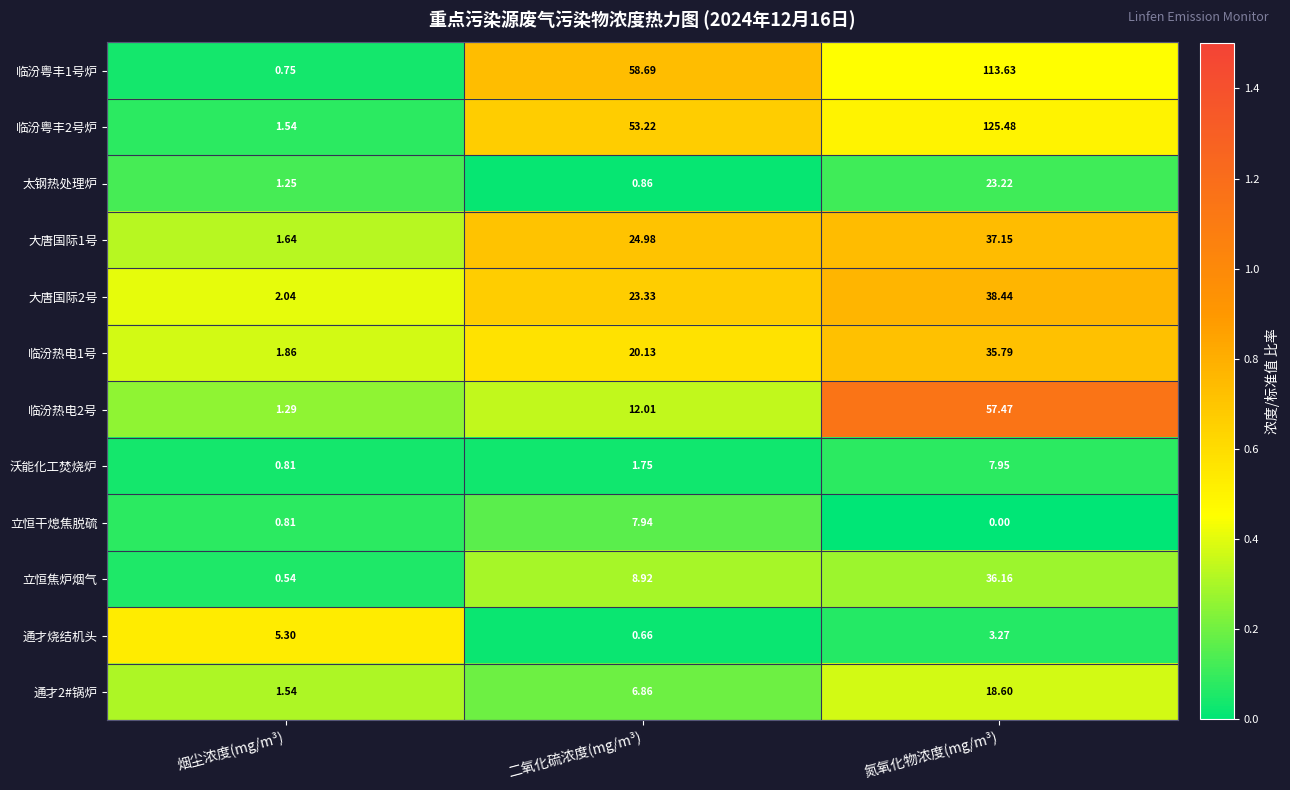

Which category has the lowest value in the 通才烧结机头 series?

二氧化硫浓度(mg/m³)